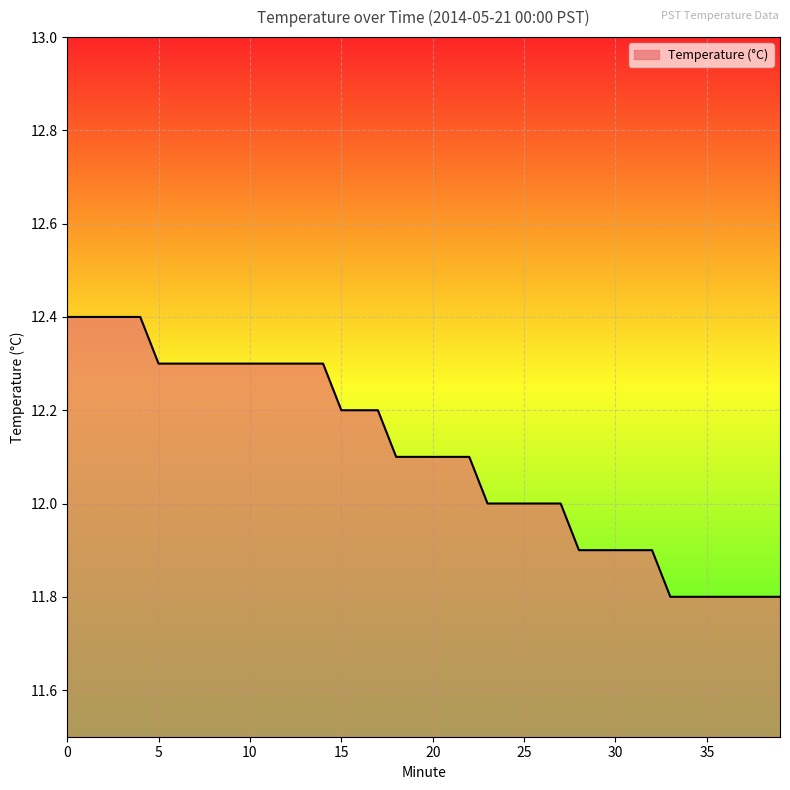

What is the smallest value displayed?

11.8